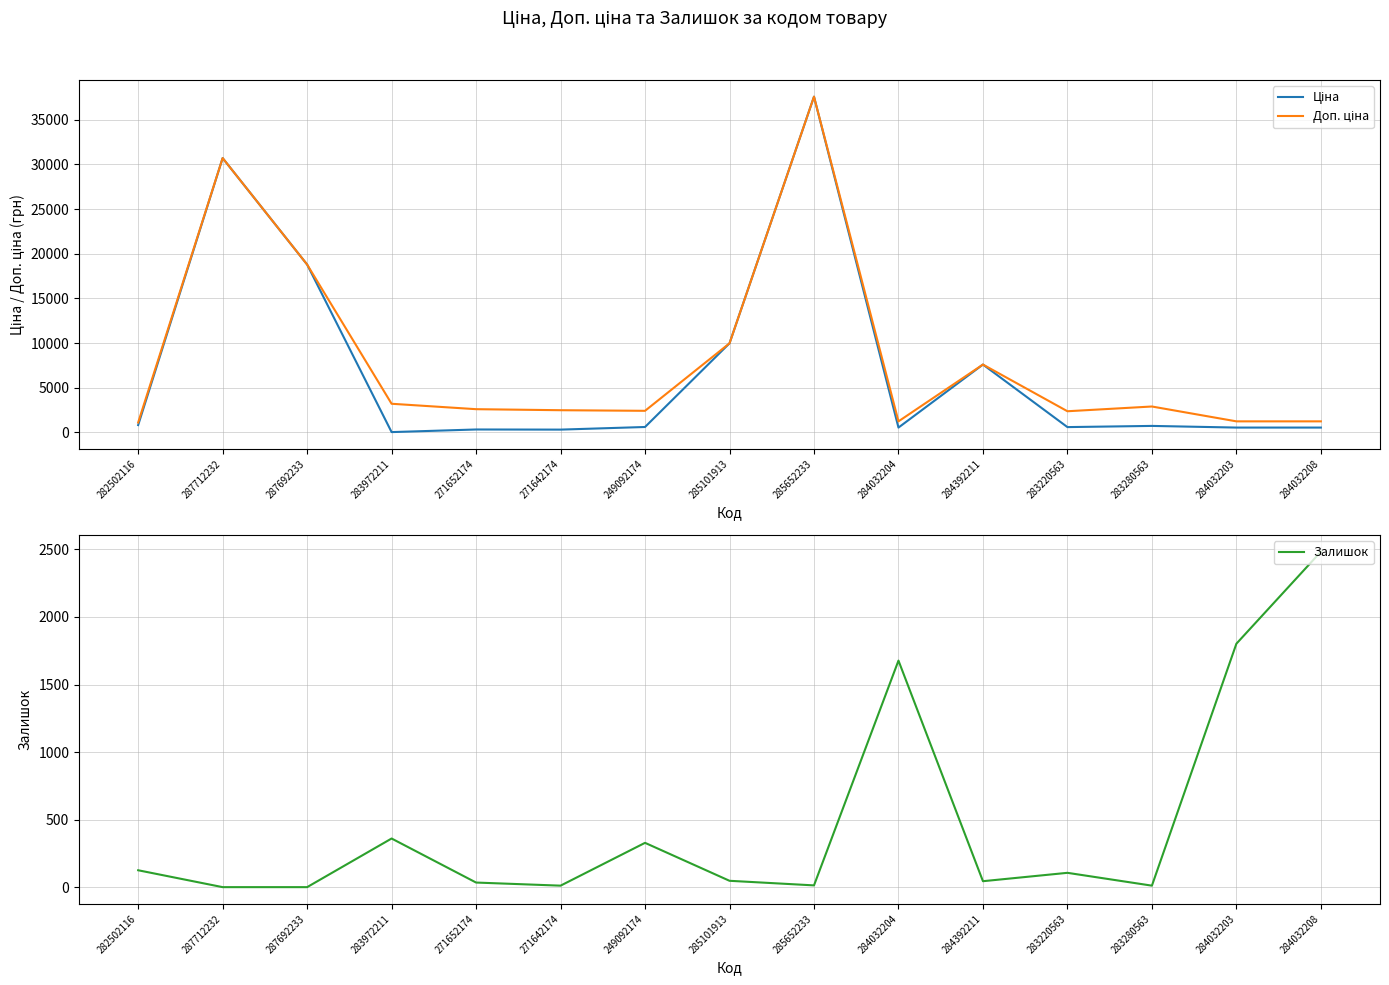

In Залишок, how many points are higher than both neighbors (excluding endpoints)?

4